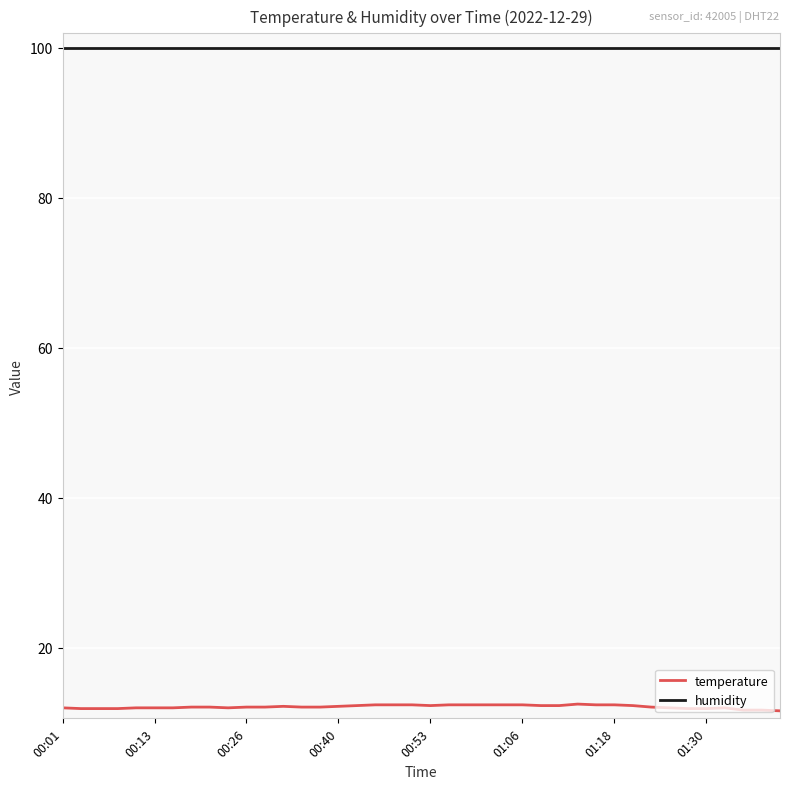

True or false: humidity and temperature intersect in this chart.

False